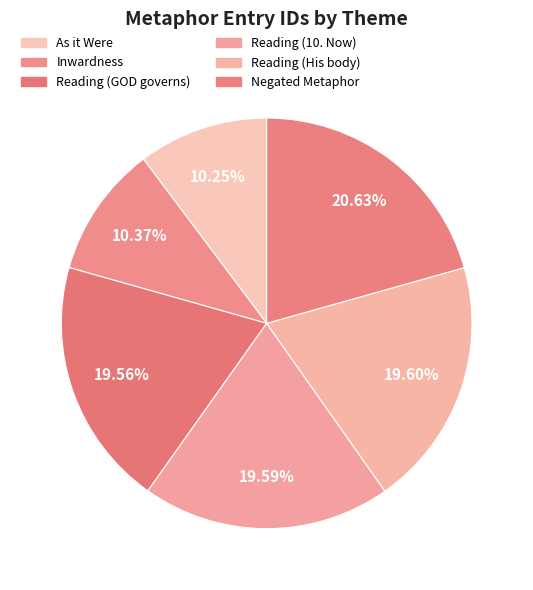

Which slice is the largest?

Negated Metaphor